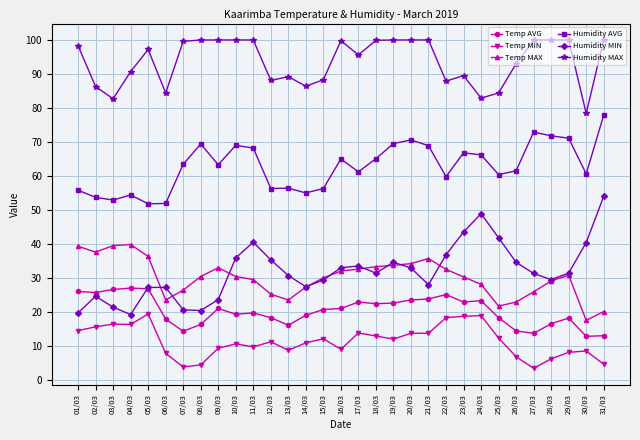

What is the lowest value of the Humidity MAX series?

78.4